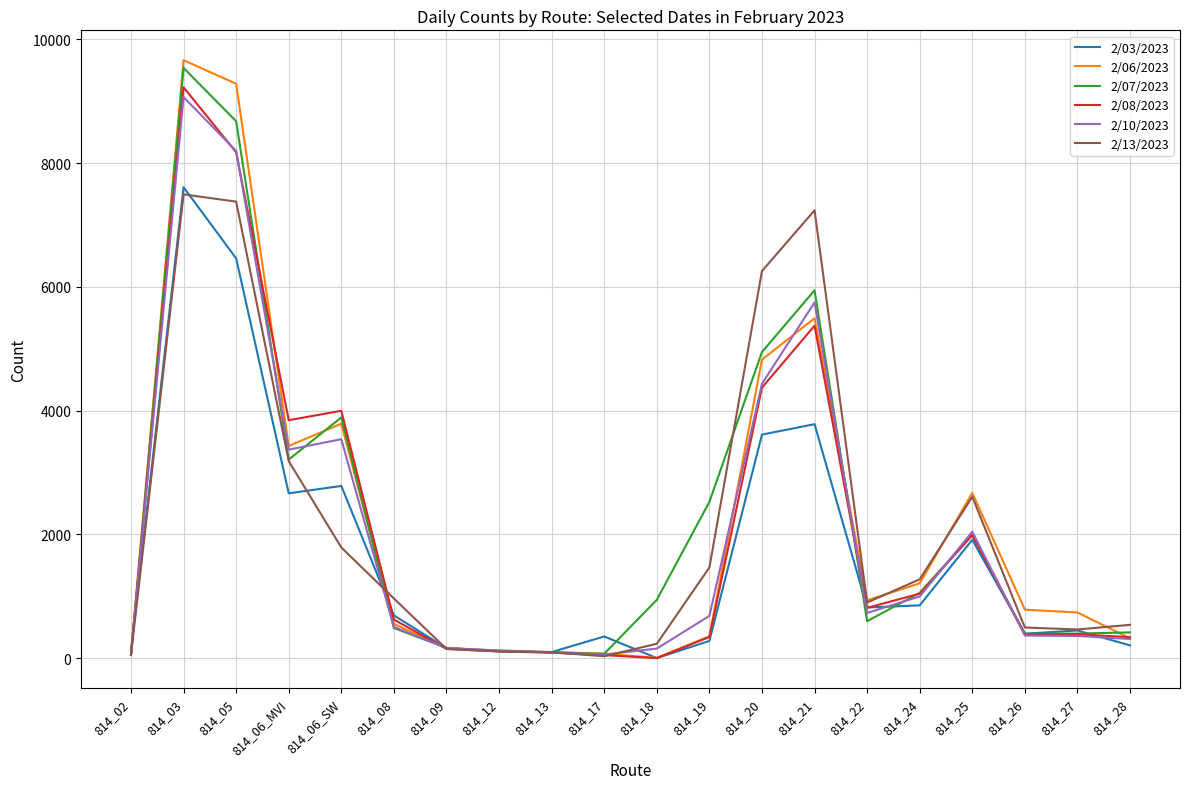

At which label does 2/10/2023 reach its peak?

814_03